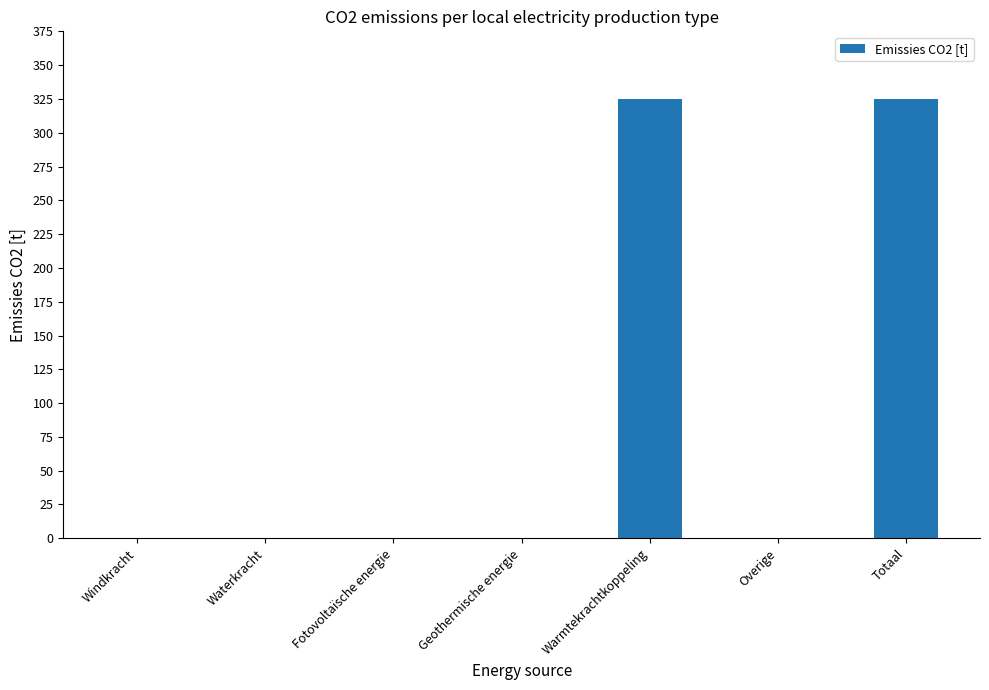

What is the change in value from Geothermische energie to Totaal?

+325.1